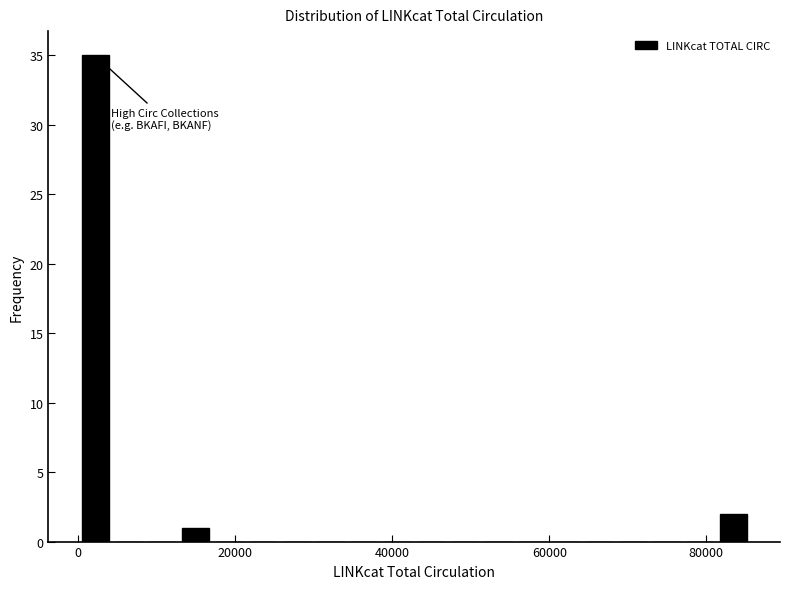

Read against the x-axis, roughly where is the centre of the tallest bar?

2000